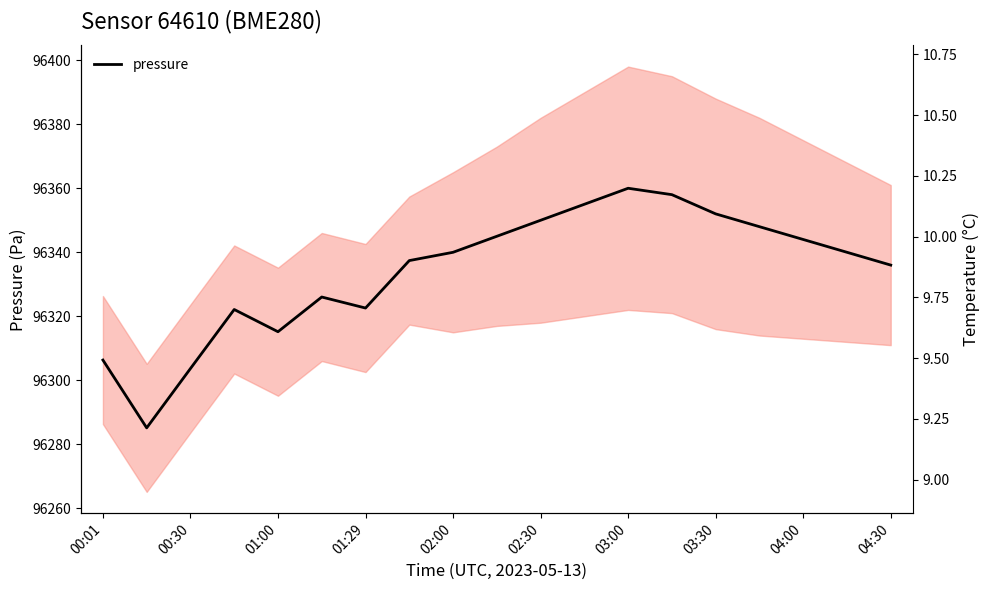

Does the chart display data point markers on the line(s)?

No